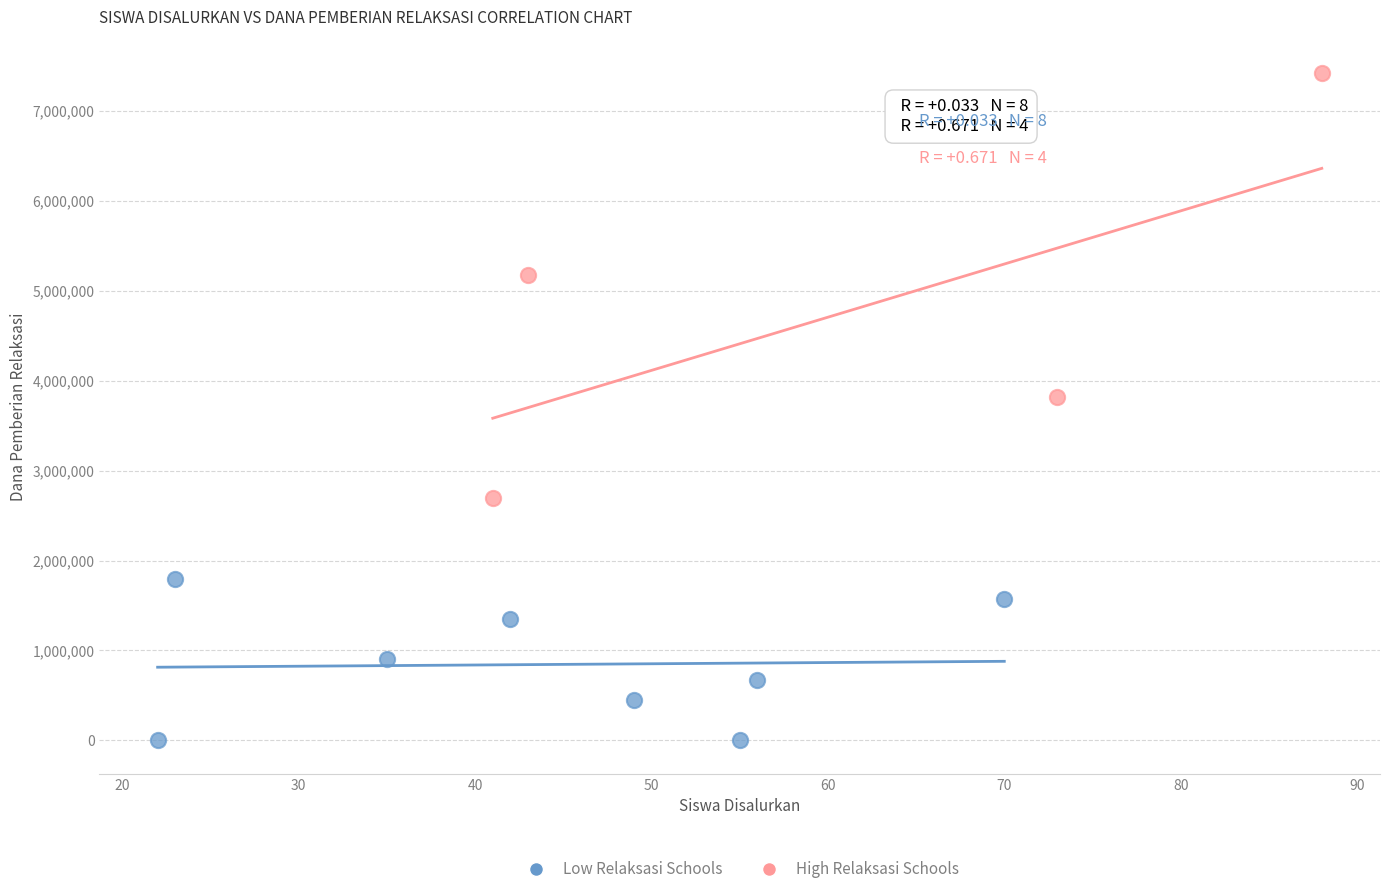

Which series reaches the minimum Y coordinate?

Low Relaksasi Schools